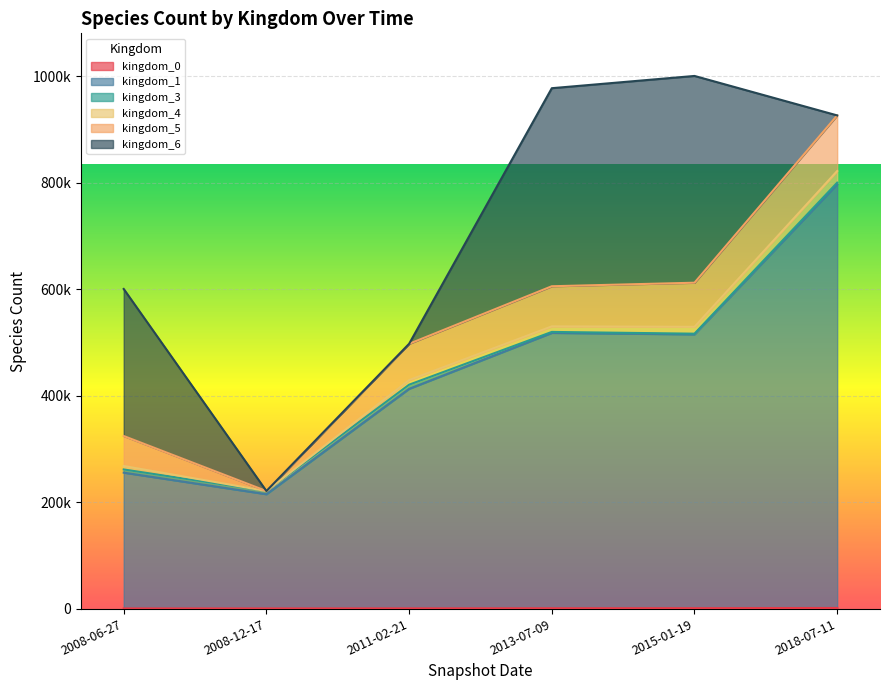

Which label corresponds to the smallest value in the chart?

2008-12-17